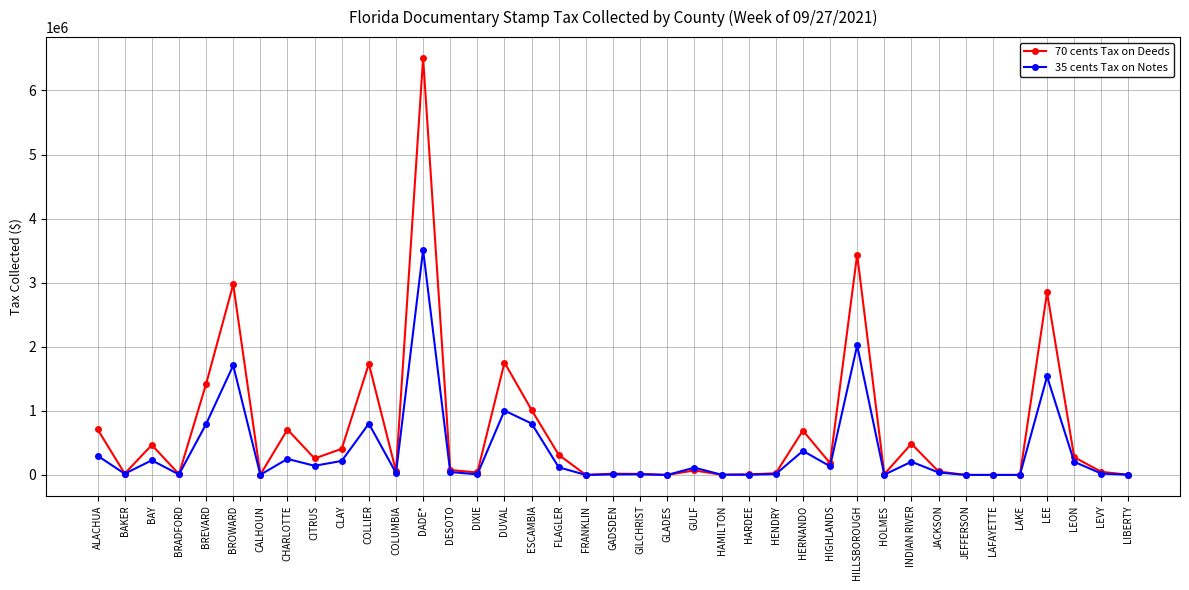

Where does the 35 cents Tax on Notes series first go above 45016?

ALACHUA